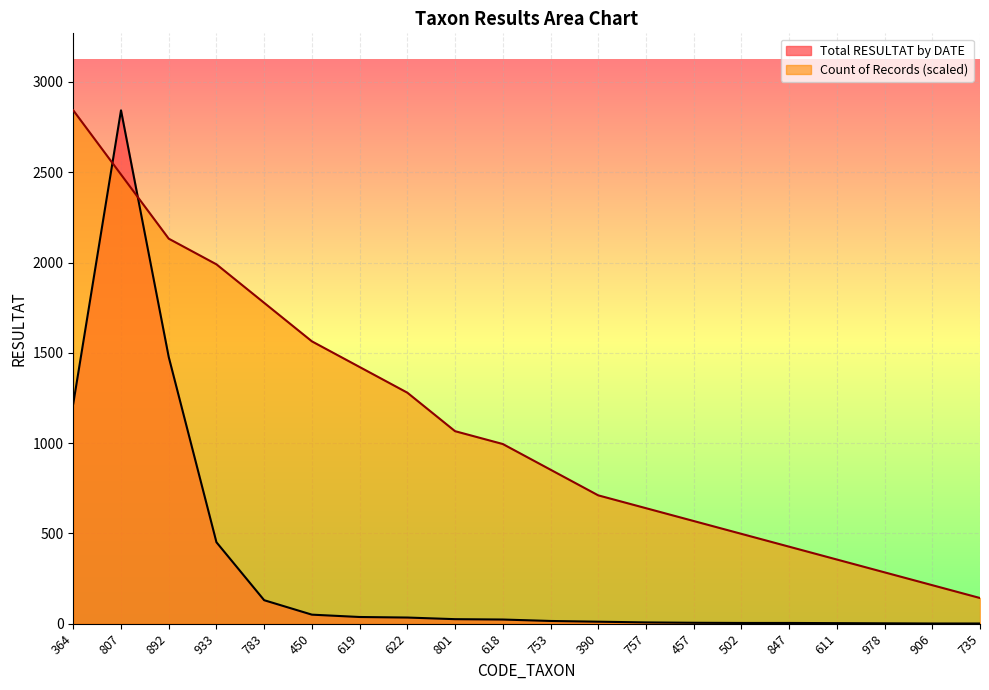

What is the difference between the second highest and second lowest values in the Count of Records series?

2274.4